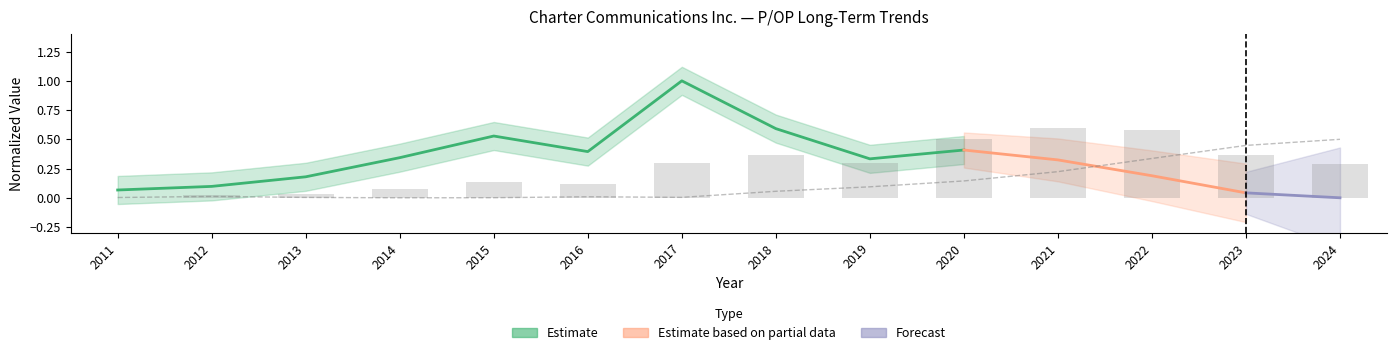

Reading right to left, what are all the values shown in this chart?

Stock Price: 0.3	0.4	0.6	0.6	0.5	0.3	0.4	0.3	0.1	0.1	0.1	0.0	0.0	0.0
Op EPS: 0.5	0.4	0.3	0.2	0.1	0.1	0.1	0.0	0.0	0.0	0.0	0.0	0.0	0.0